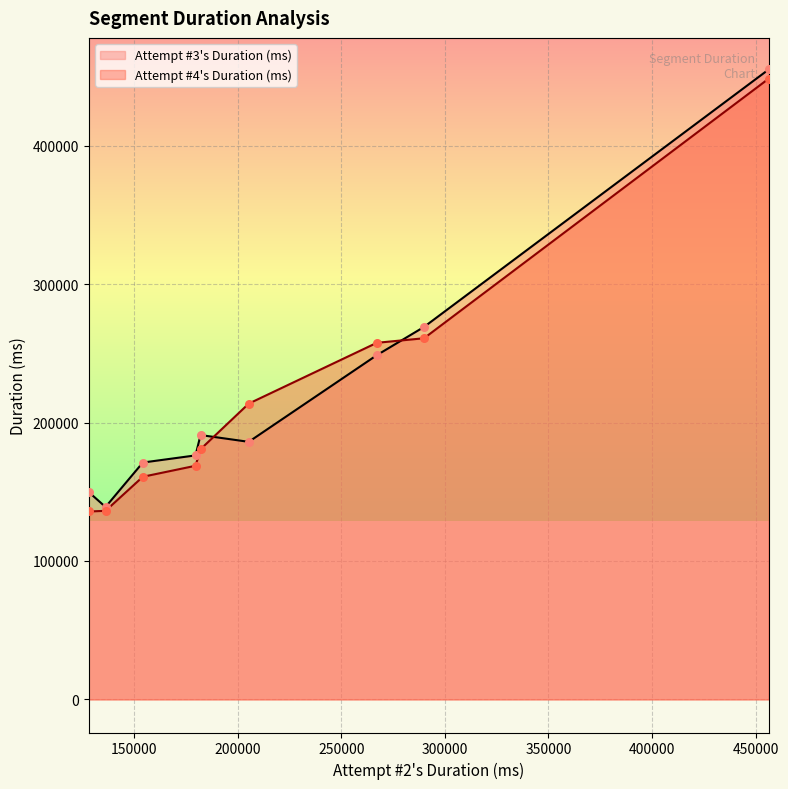

Which series has the largest total across all categories?

Attempt #3's Duration (ms)